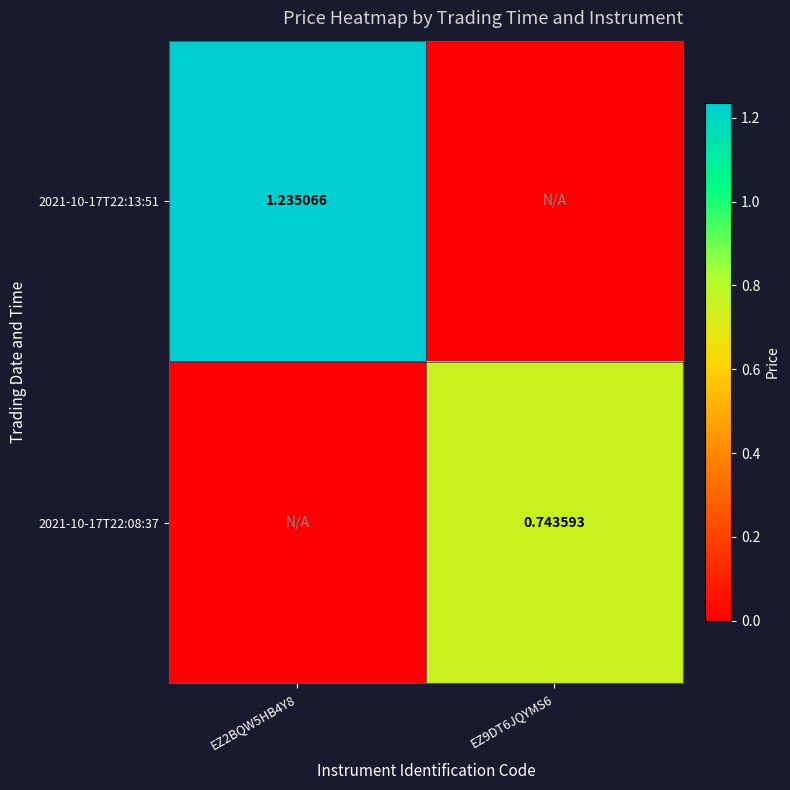

Is the value of 2021-10-17T22:13:51 at EZ2BQW5HB4Y8 greater than the value of 2021-10-17T22:08:37 at EZ9DT6JQYMS6?

Yes